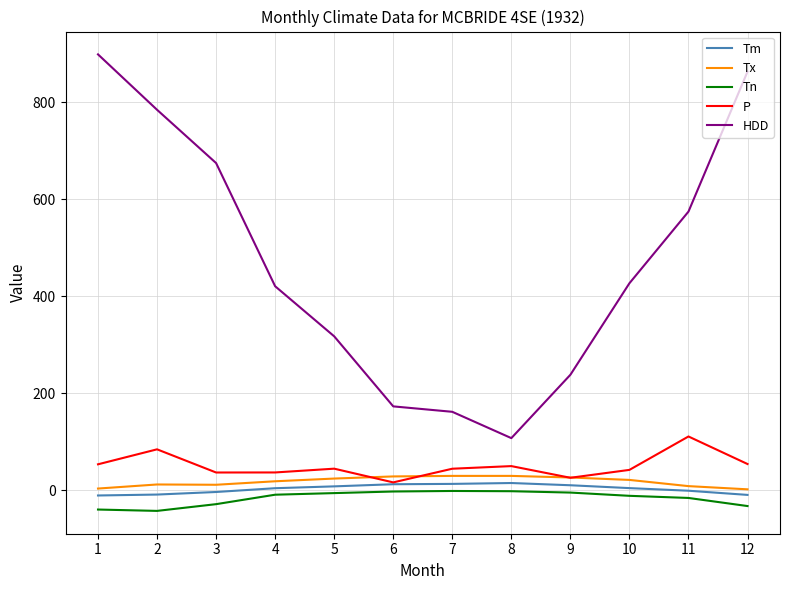

How many interior local valleys does the P series have?

3